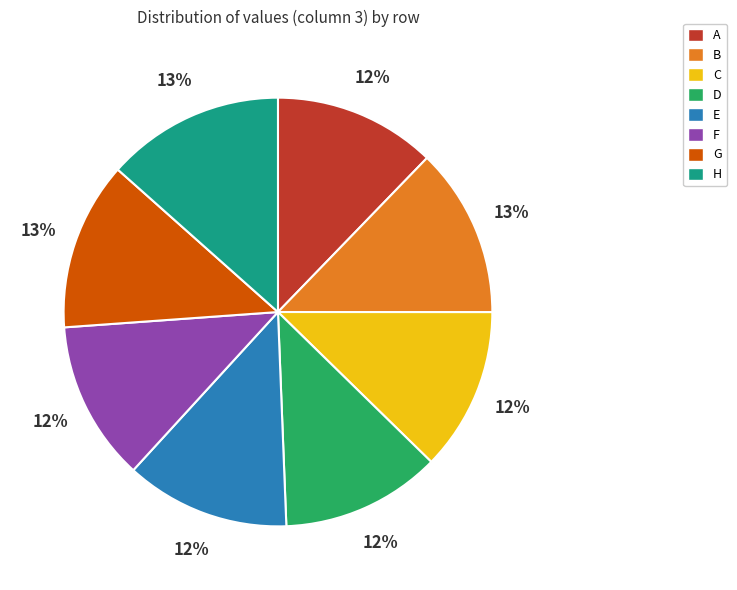

Is the sum of A and C greater than half?

No